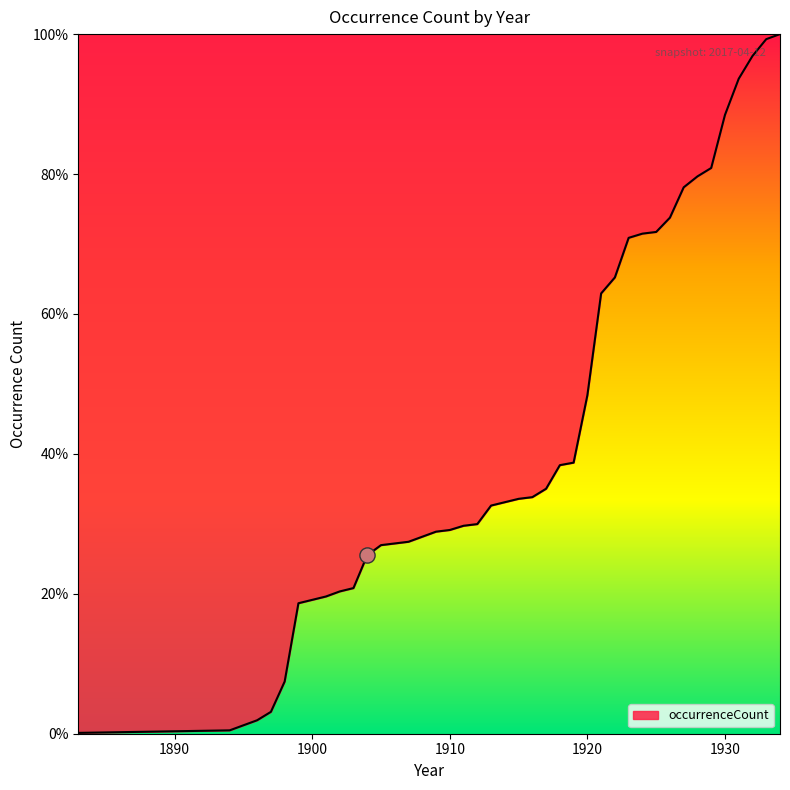

What is the greatest value displayed?

100.0